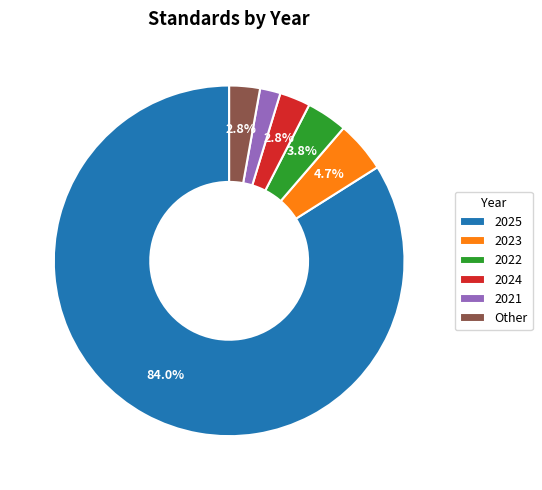

Do 2022 and 2024 together represent more than half of the pie?

No